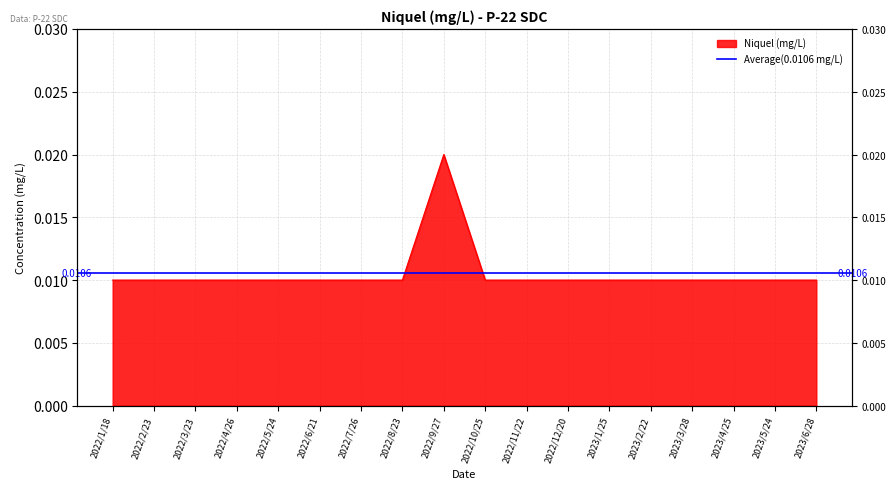

Rank the categories by value from lowest to highest.

2022/1/18, 2022/2/23, 2022/3/23, 2022/4/26, 2022/5/24, 2022/6/21, 2022/7/26, 2022/8/23, 2022/10/25, 2022/11/22, 2022/12/20, 2023/1/25, 2023/2/22, 2023/3/28, 2023/4/25, 2023/5/24, 2023/6/28, 2022/9/27